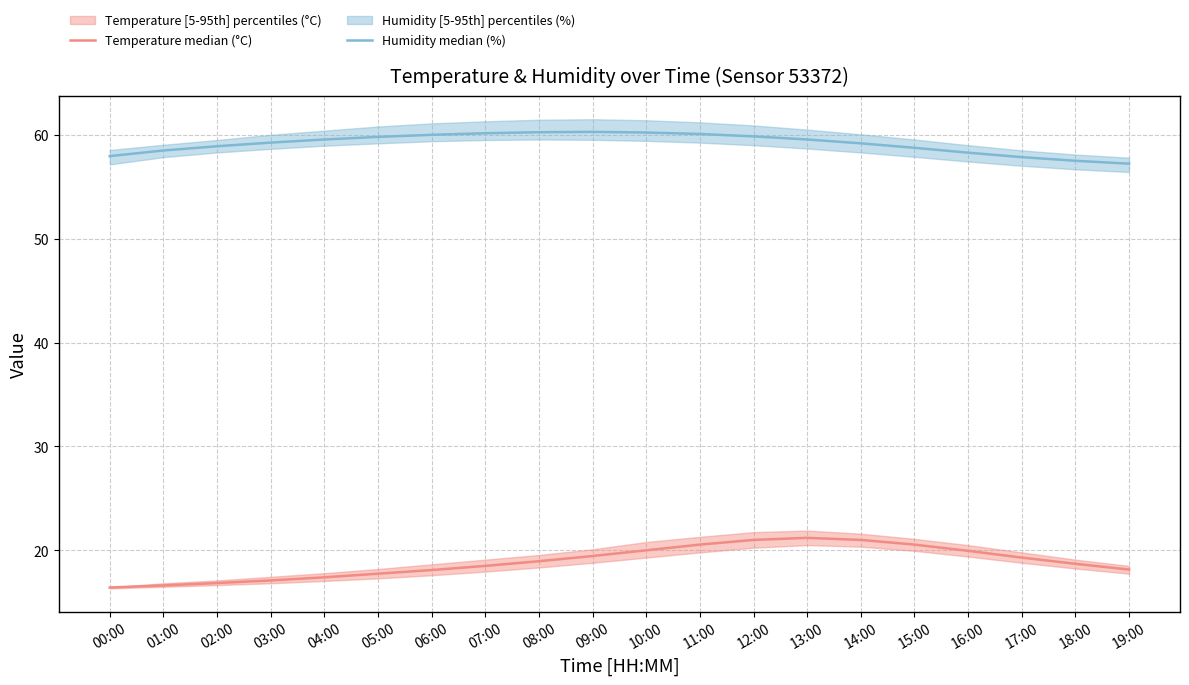

What is the label of the 10th point from the left?

09:00